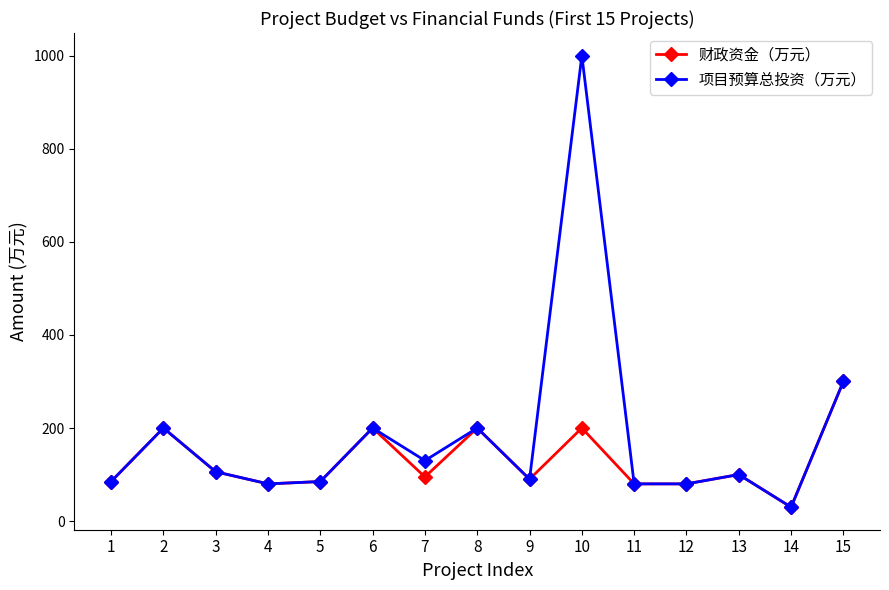

Rank the series by their average value, from highest to lowest.

项目预算总投资（万元）, 财政资金（万元）